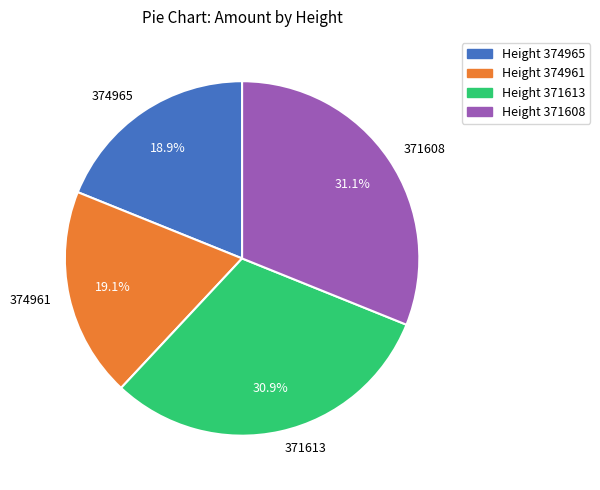

Is 374965 the majority of the pie?

No